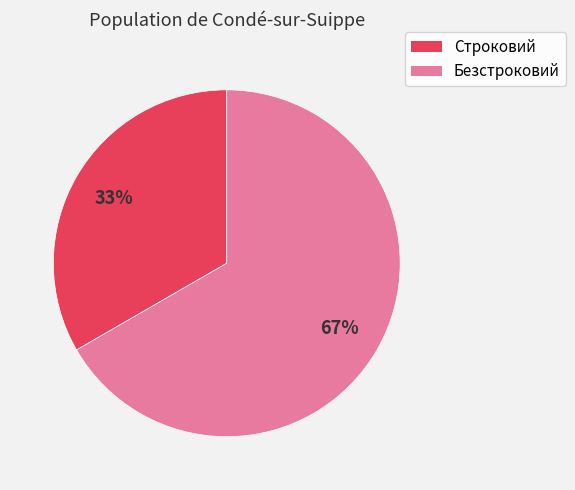

Which category has the biggest portion of the pie?

Безстроковий